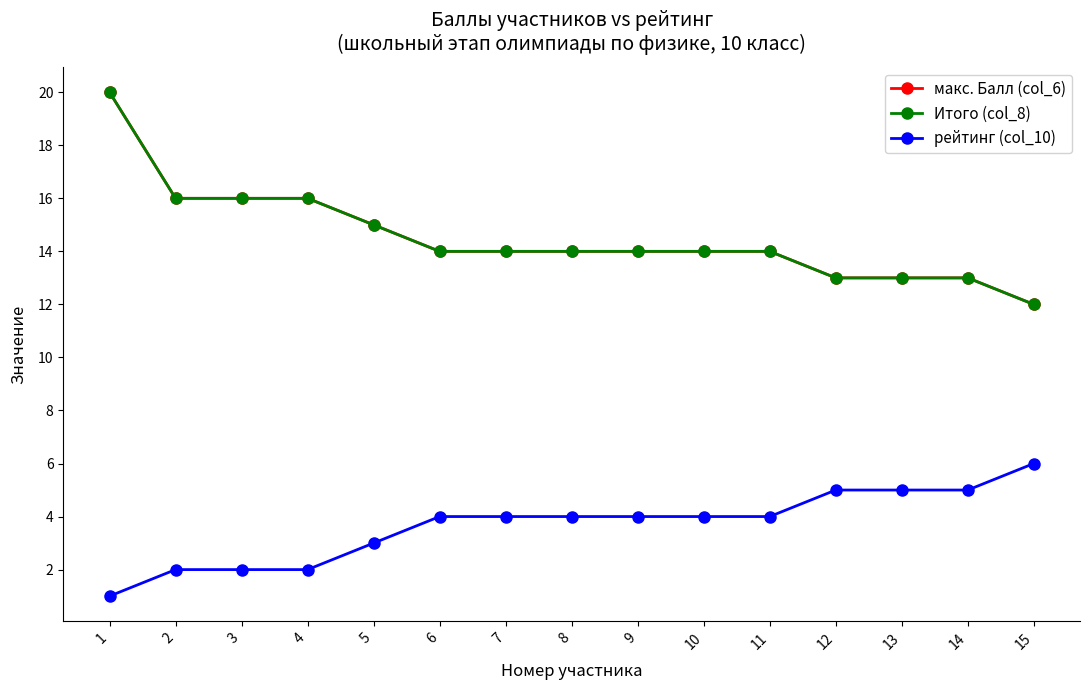

Does the chart have visible grid lines?

No